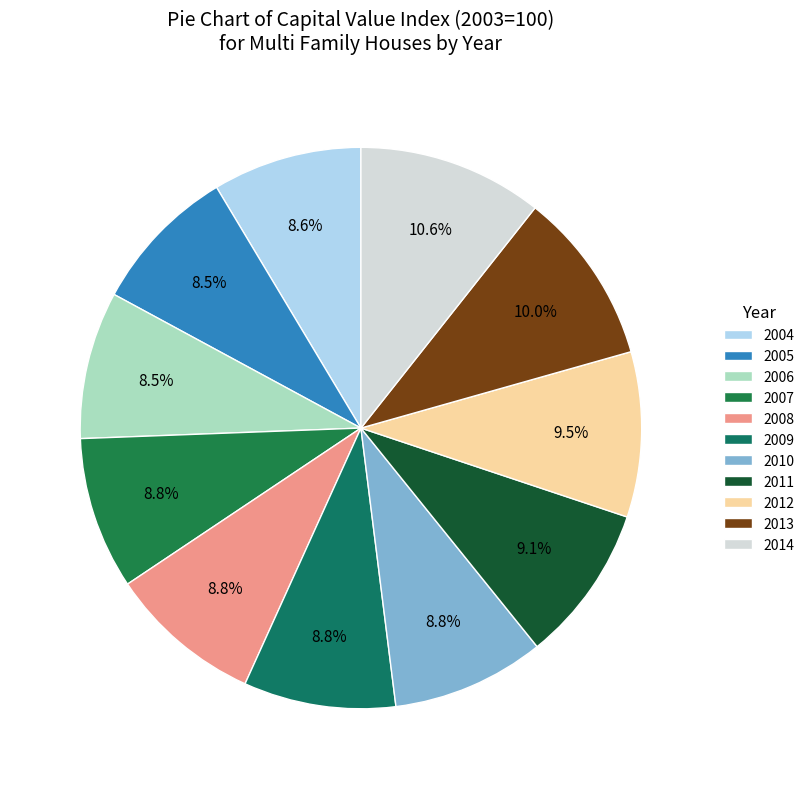

Rank the categories by value from lowest to highest.

2006, 2005, 2004, 2009, 2007, 2010, 2008, 2011, 2012, 2013, 2014